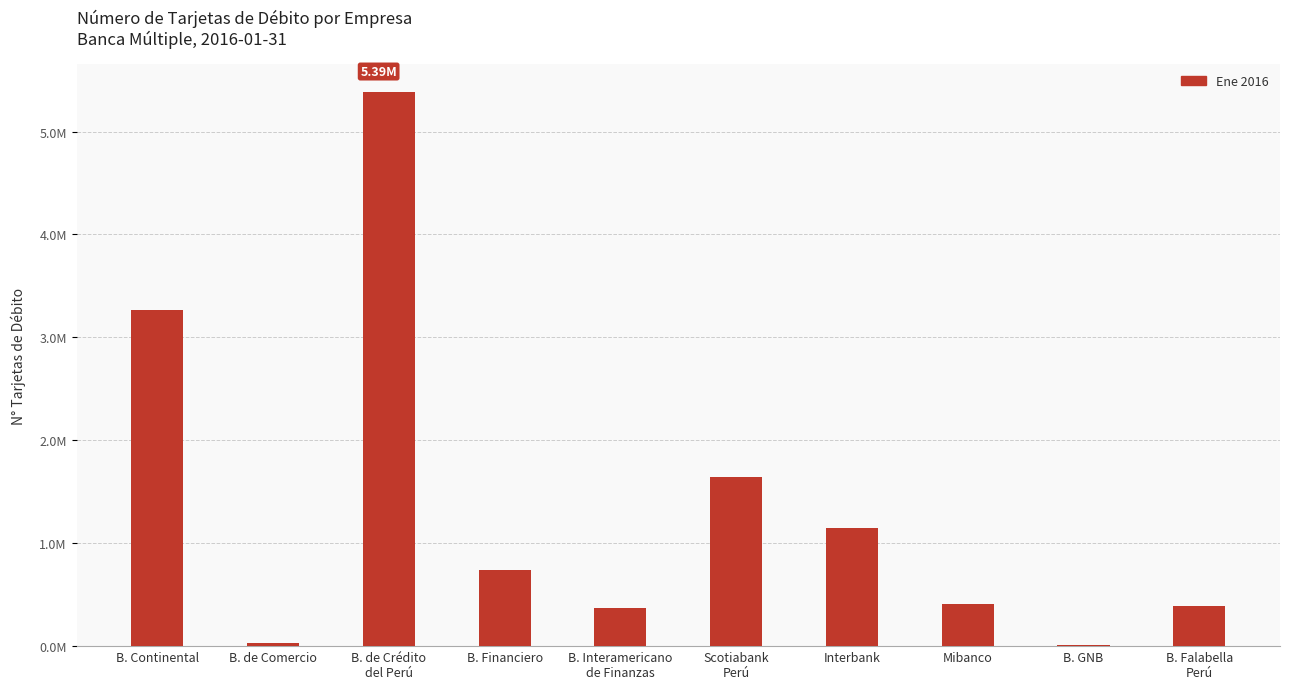

Are the bars horizontal?

No